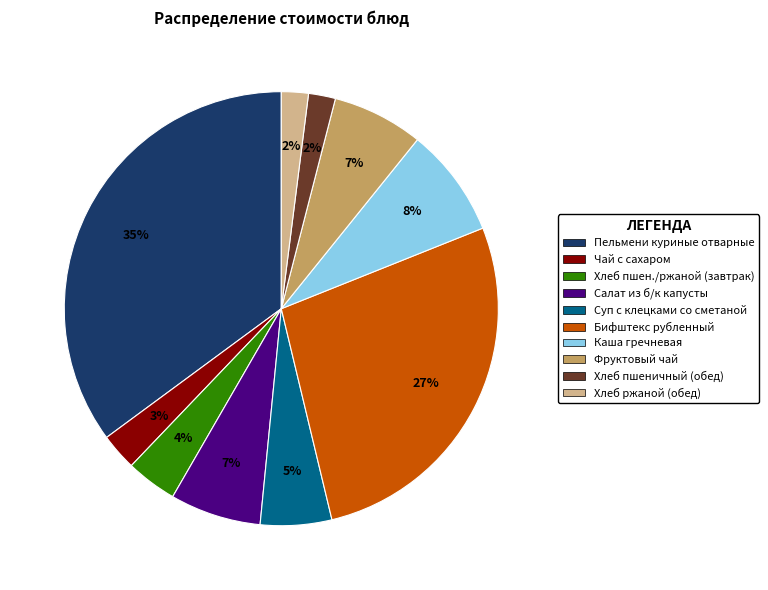

Between Фруктовый чай and Пельмени куриные отварные, which is larger?

Пельмени куриные отварные